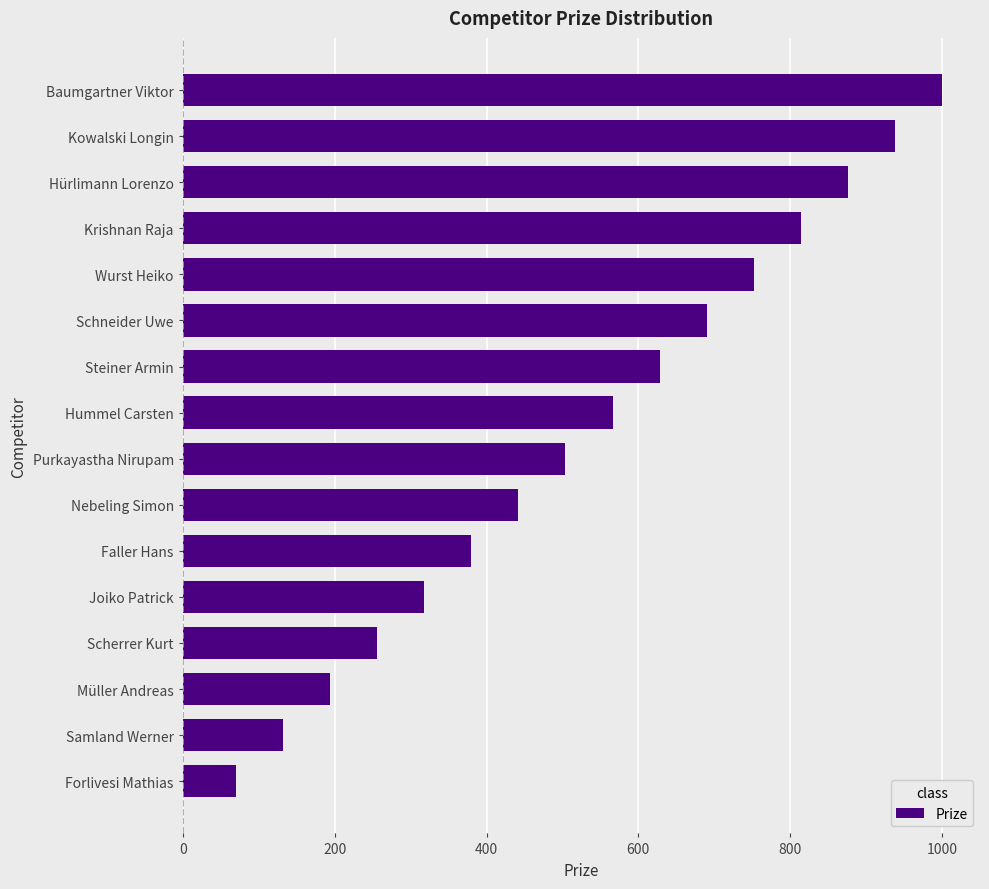

Is it true that the value at Müller Andreas is 263?

False